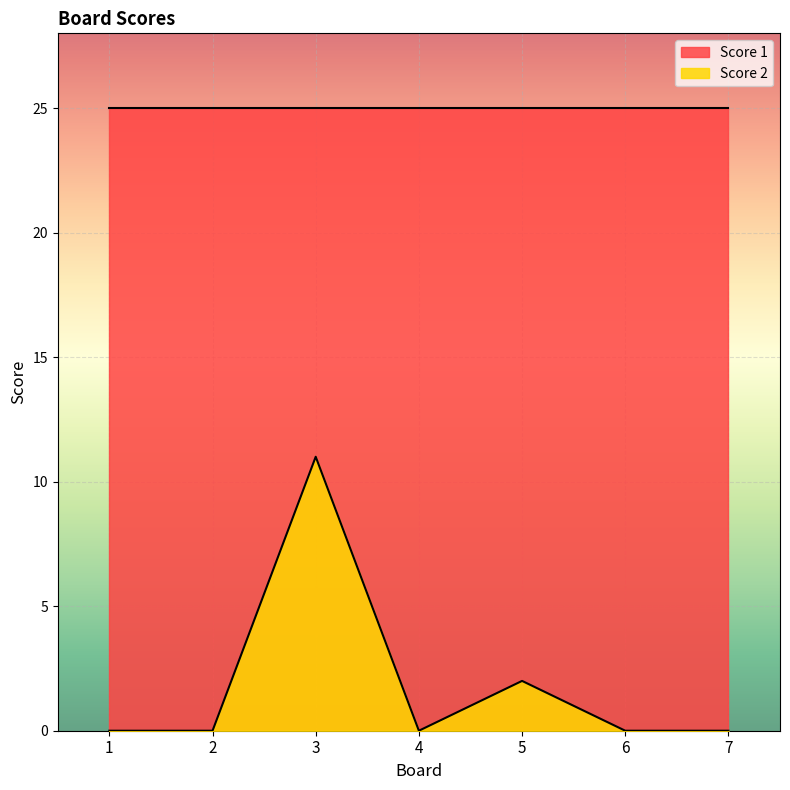

What is the spread (max minus min) of values at 3?

14